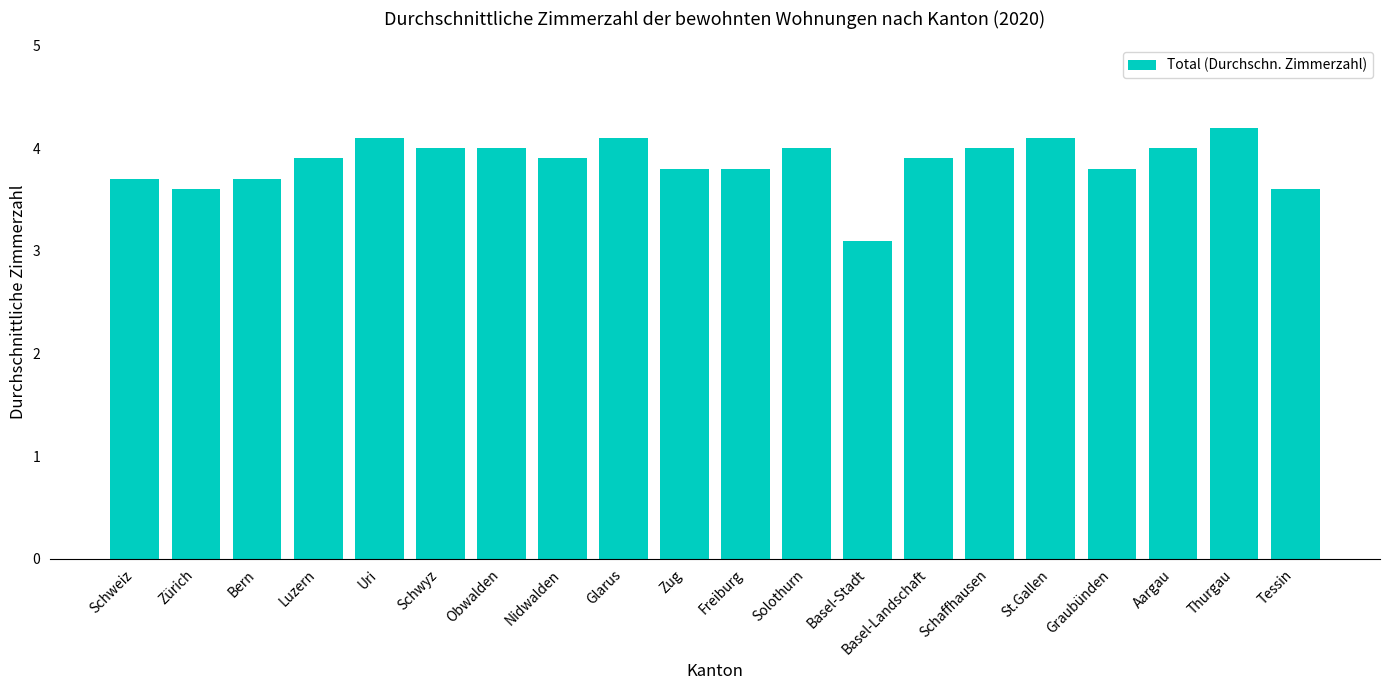

Does the chart contain stacked bars?

No